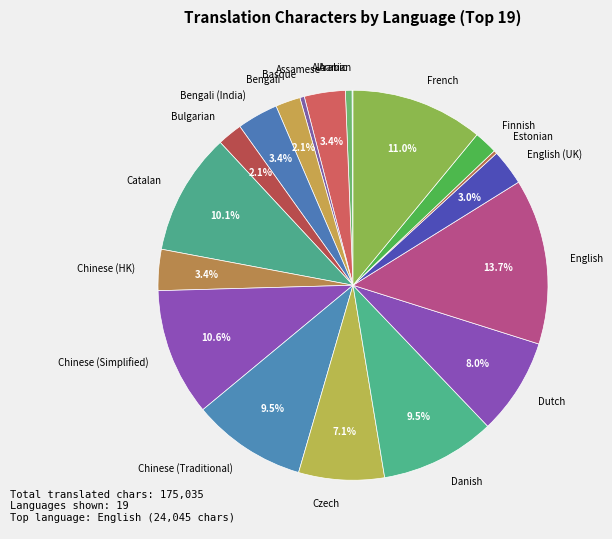

Is Catalan the majority of the pie?

No